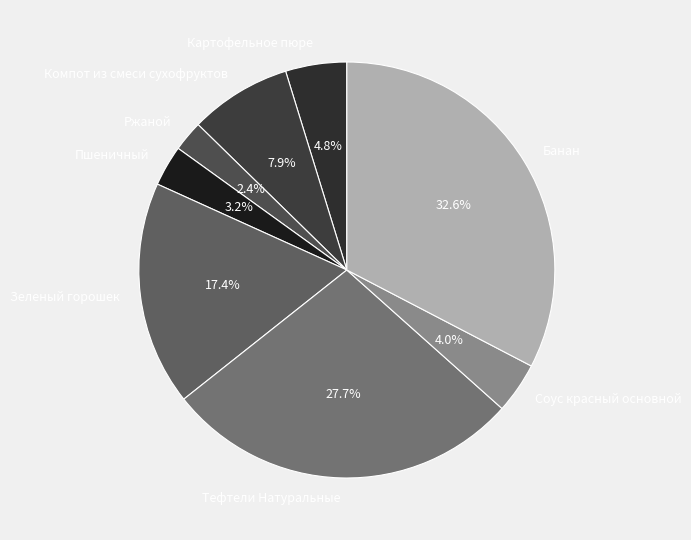

Which slice is the smallest?

Ржаной